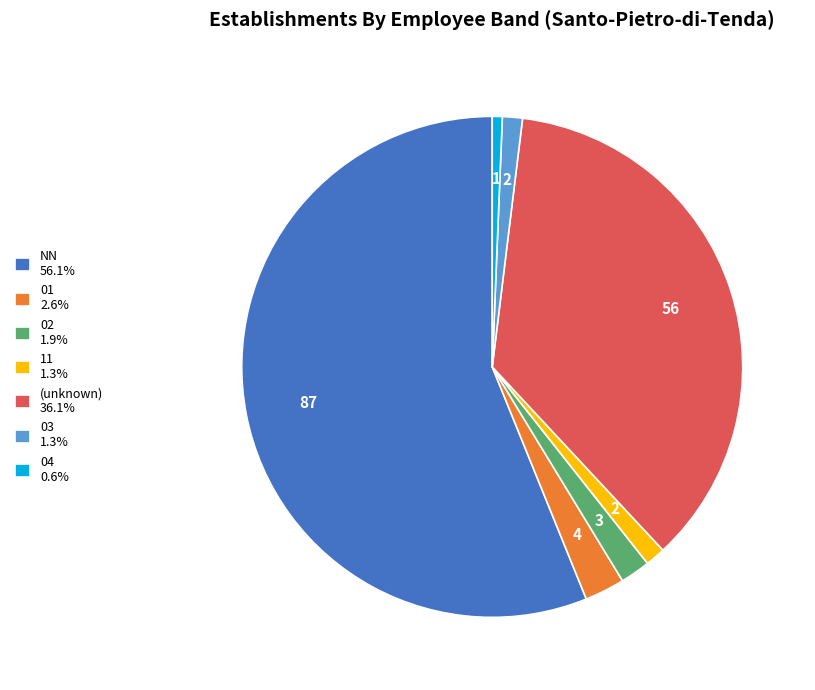

Do NN 56.1% and 02 1.9% together represent more than half of the pie?

Yes